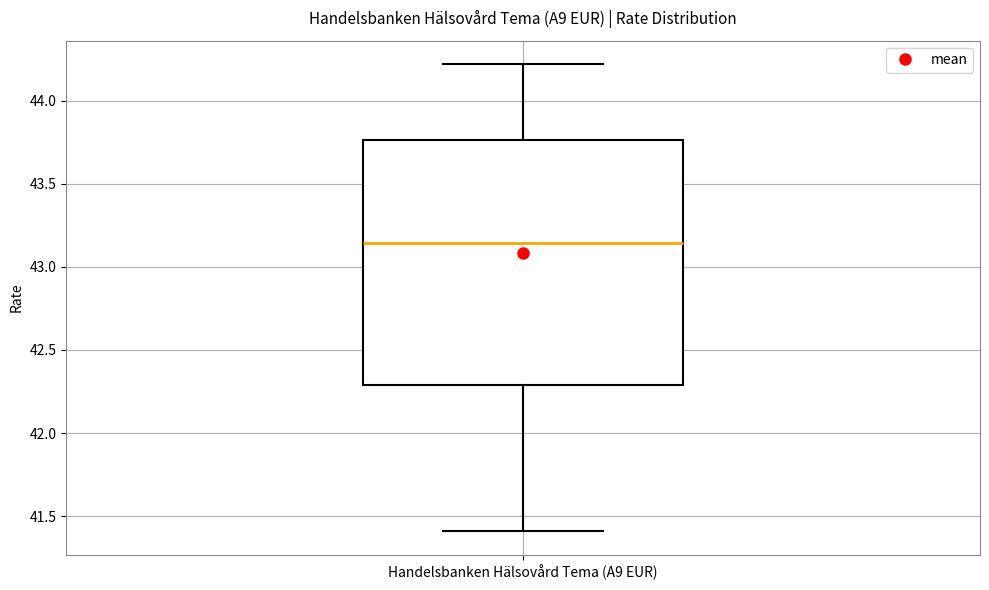

Read this box plot against the y-axis: the position of the median line, the range covered by the box, and the ends of both whiskers. The values are not printed on the chart, so give them approximately, as read against the axis.

median 43.15, box 42.30 to 43.75, whiskers 41.40 to 44.20